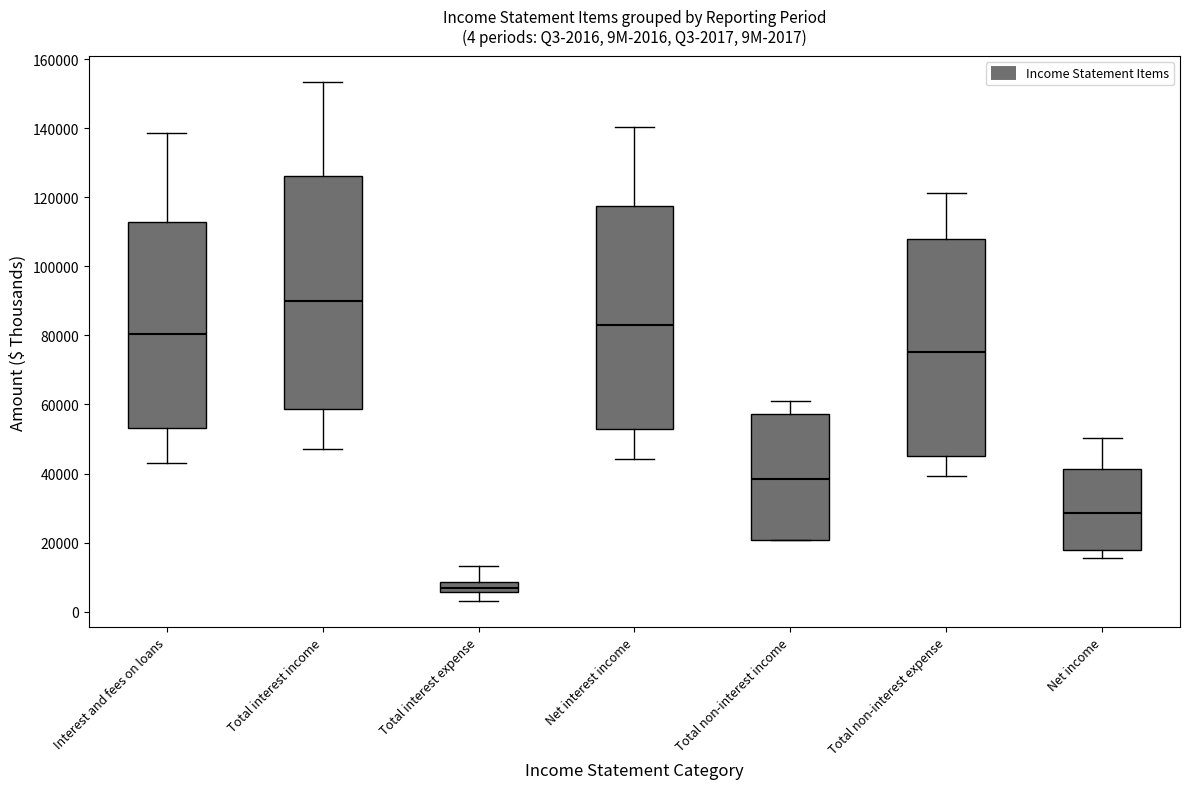

Which box has the lowest median line?

Total interest expense